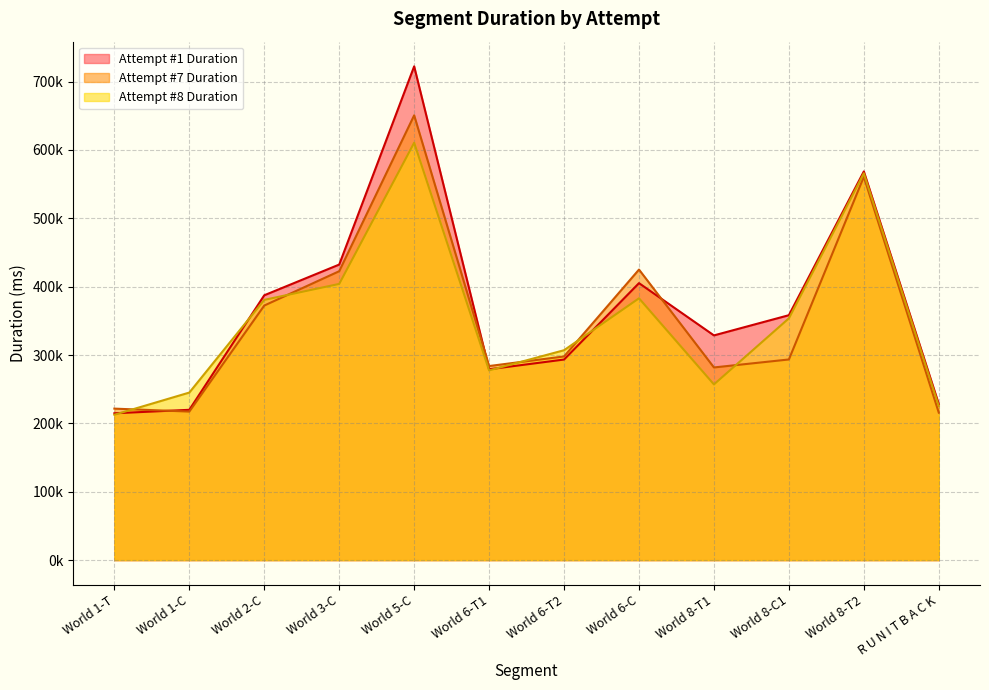

Reading right to left, what are all the values shown in this chart?

Attempt #1 Duration: 228375	568584	358300	328729	405186	293412	279204	722310	432360	387435	219882	214793
Attempt #7 Duration: 215732	560753	293525	281848	425049	297952	283918	650674	422641	372399	217299	221616
Attempt #8 Duration: 225445	565912	353696	257031	383006	307049	277554	610588	404043	380706	245108	212637